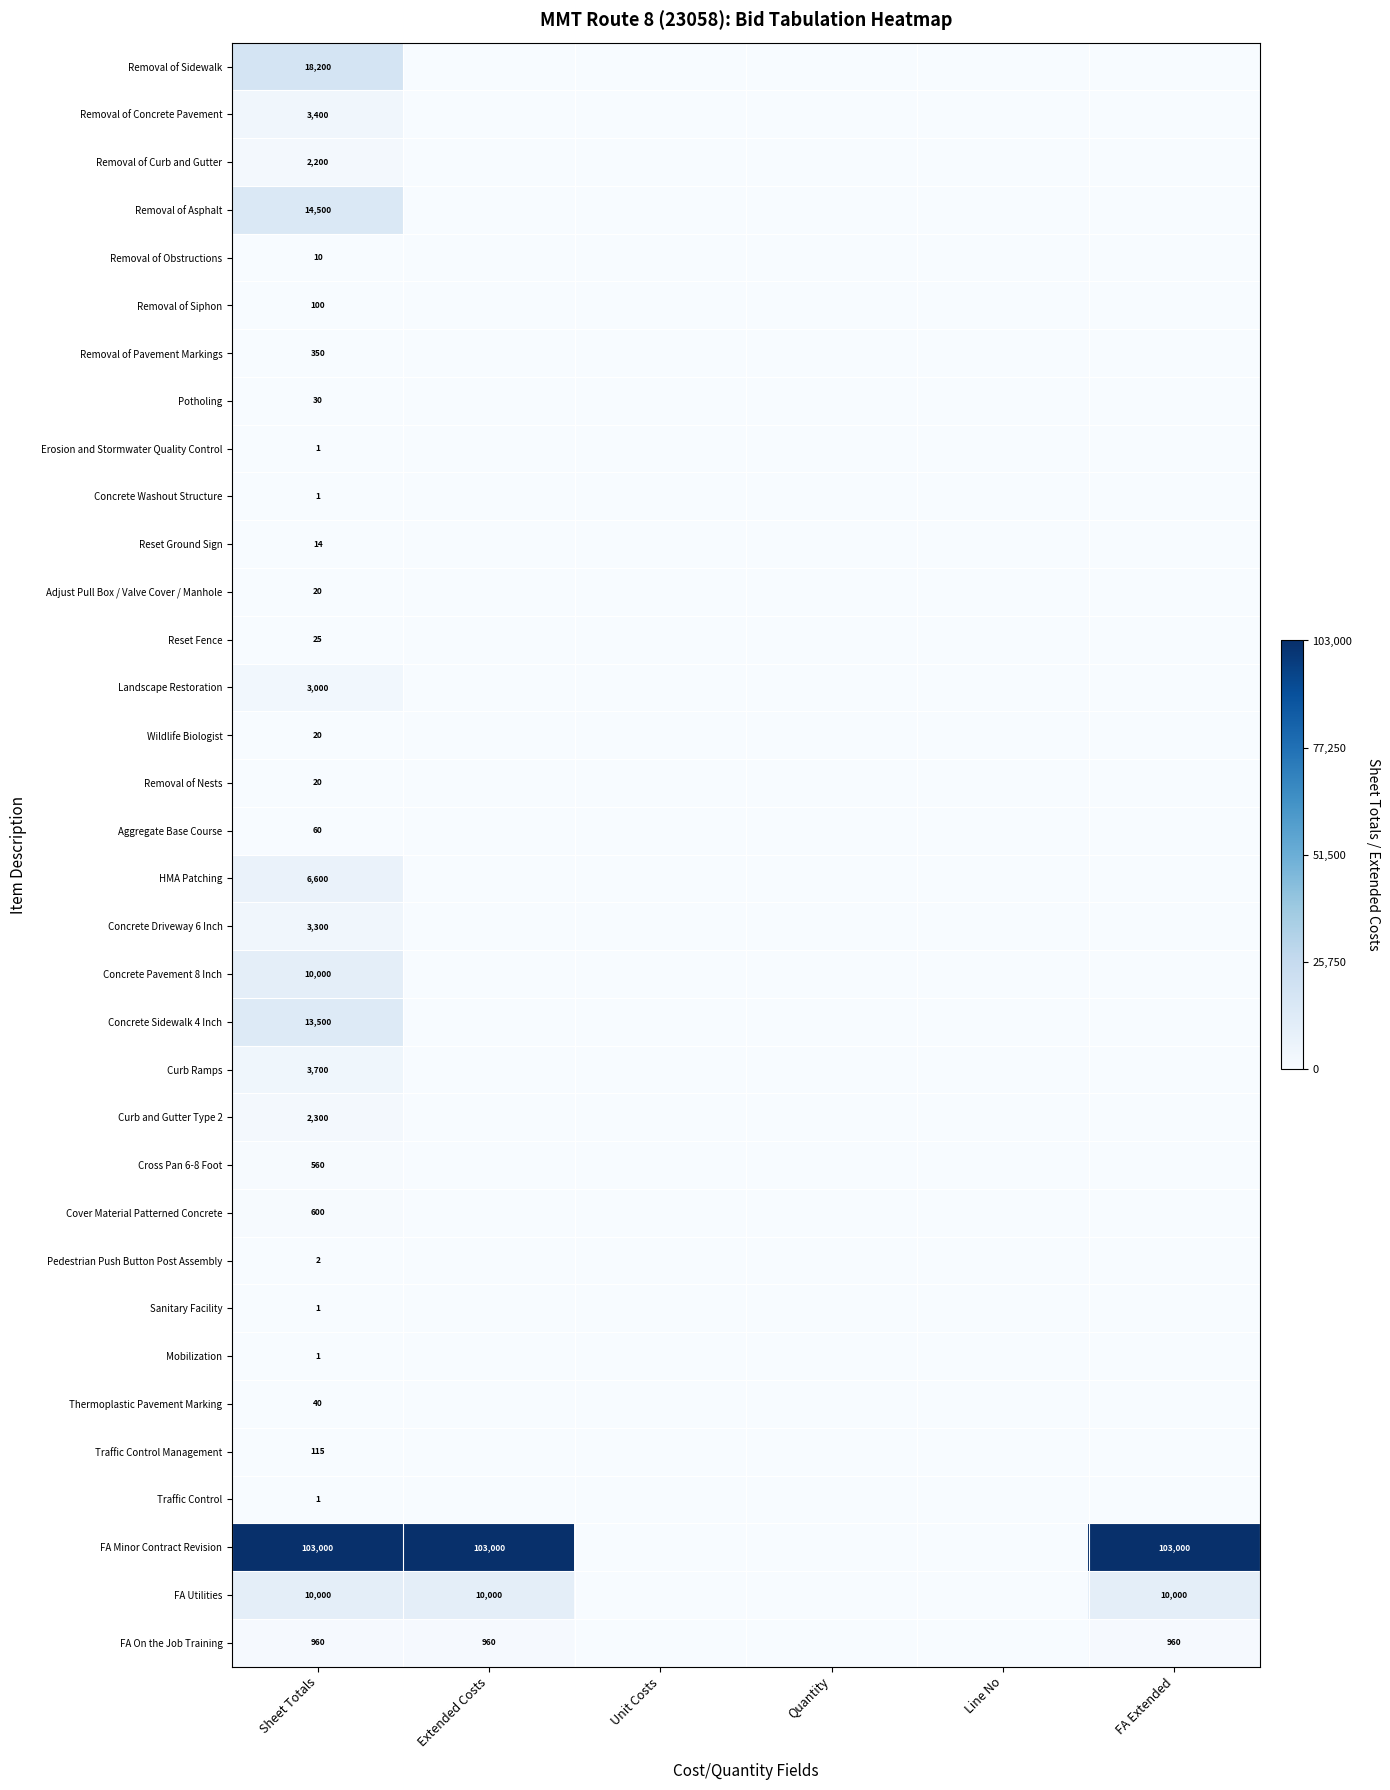

What is the difference between the highest and lowest values at Sheet Totals?

102999